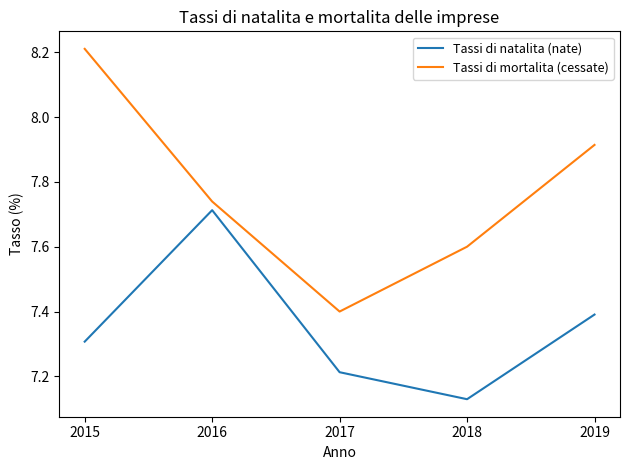

True or false: Tassi di natalita (nate) and Tassi di mortalita (cessate) intersect in this chart.

False